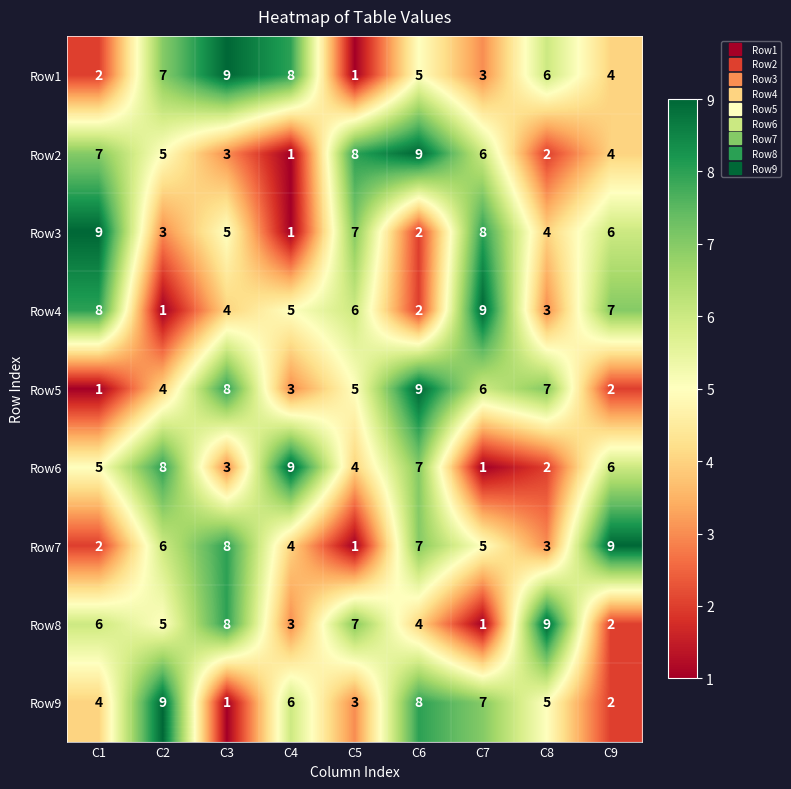

Rank the categories by Row1 value from highest to lowest.

C3, C4, C2, C8, C6, C9, C7, C1, C5